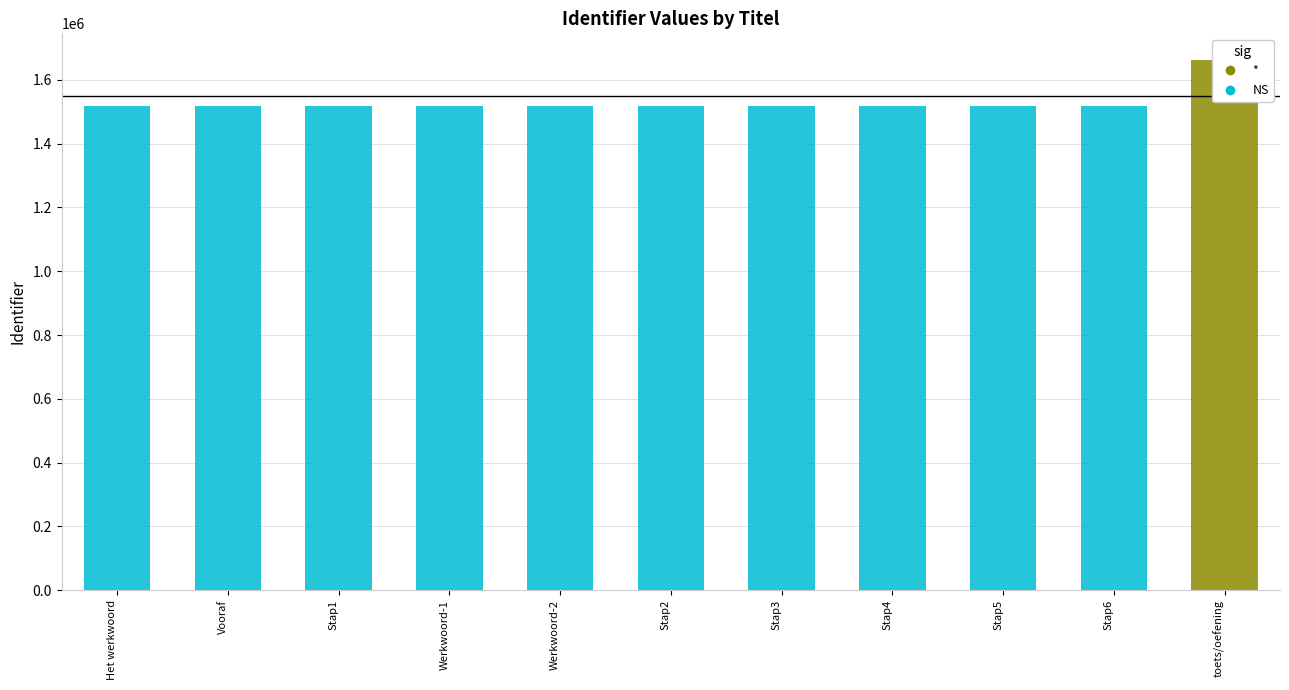

What position from the right is Stap3?

5